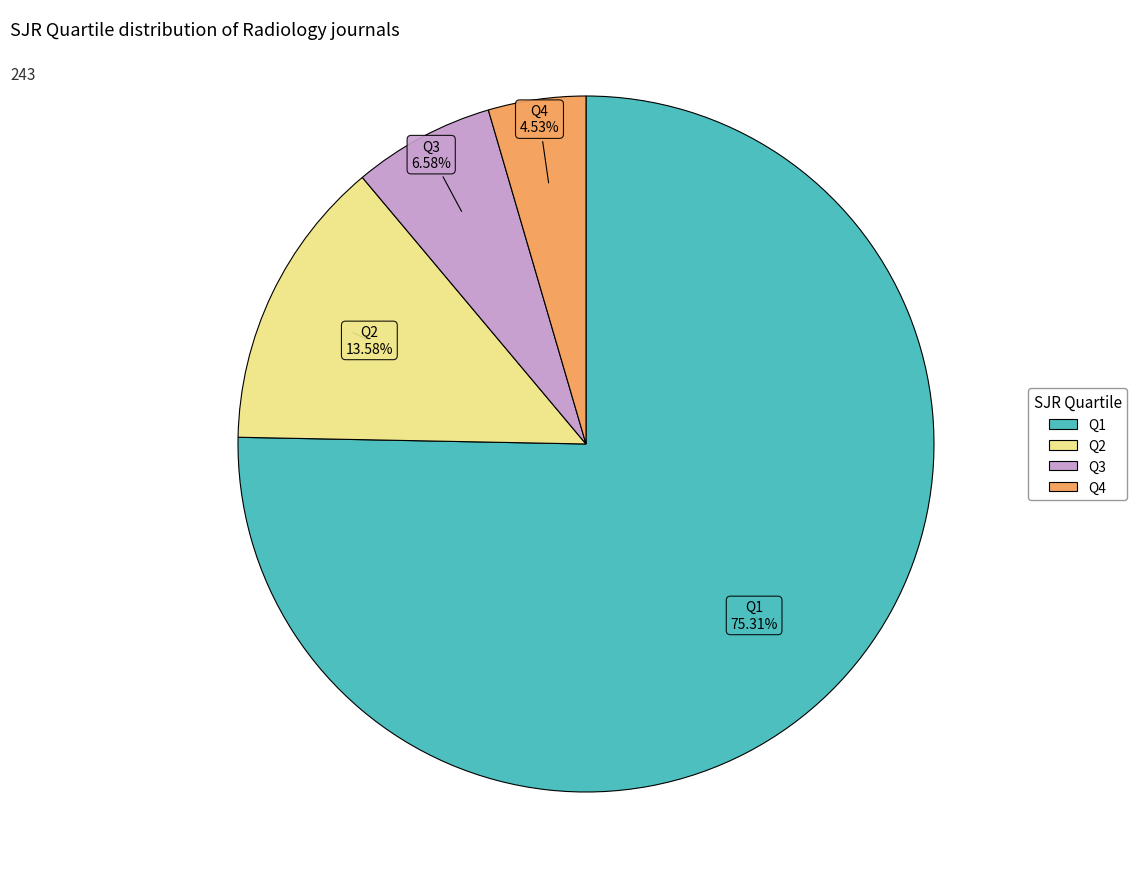

Between Q4 and Q3, which is larger?

Q3